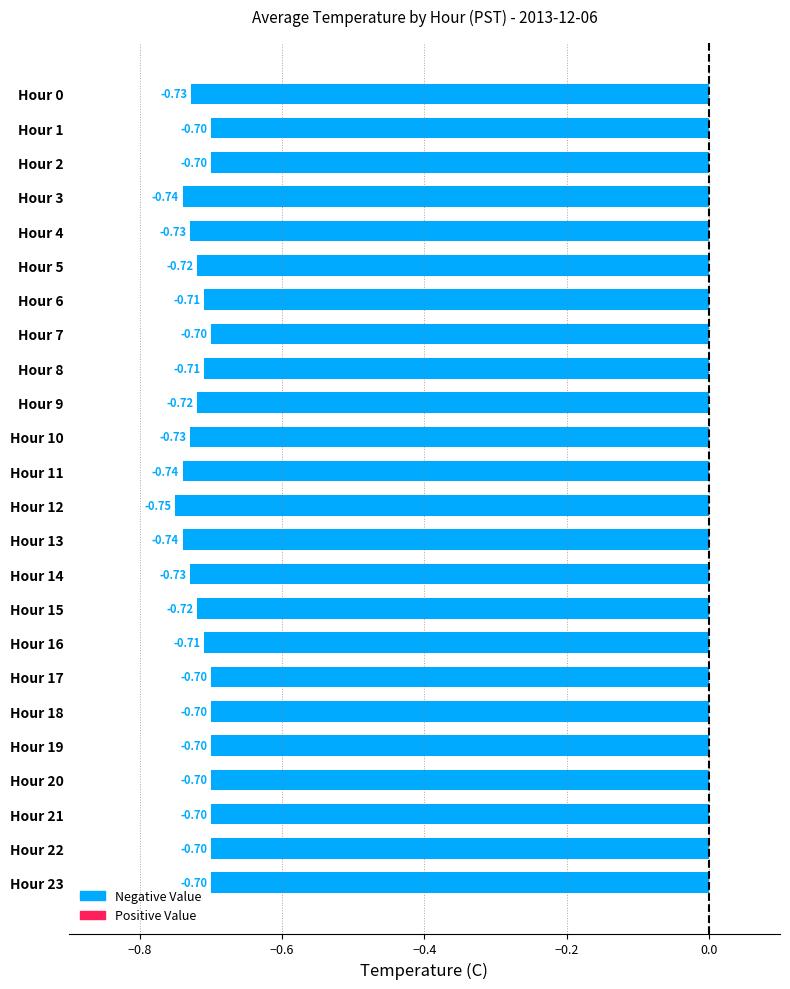

Between Hour 5 and Hour 18, which is larger?

Hour 18